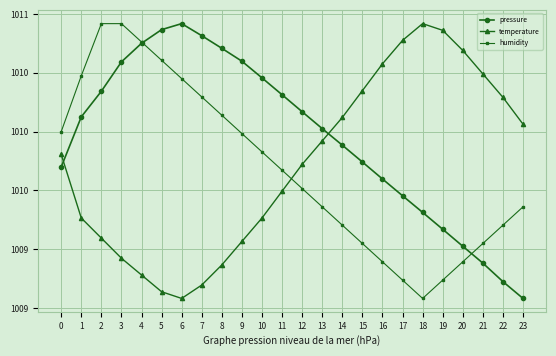

What are all the series names shown in the legend?

pressure, temperature, humidity